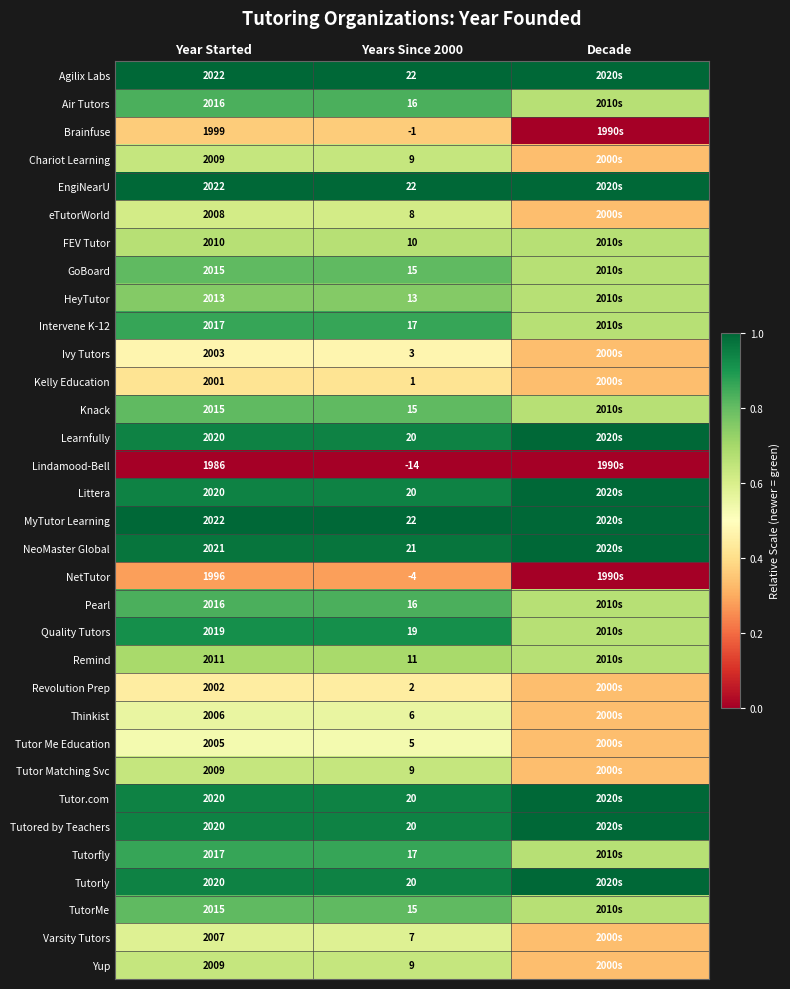

Is the value of Tutorly at Years Since 2000 greater than the value of Agilix Labs at Years Since 2000?

No